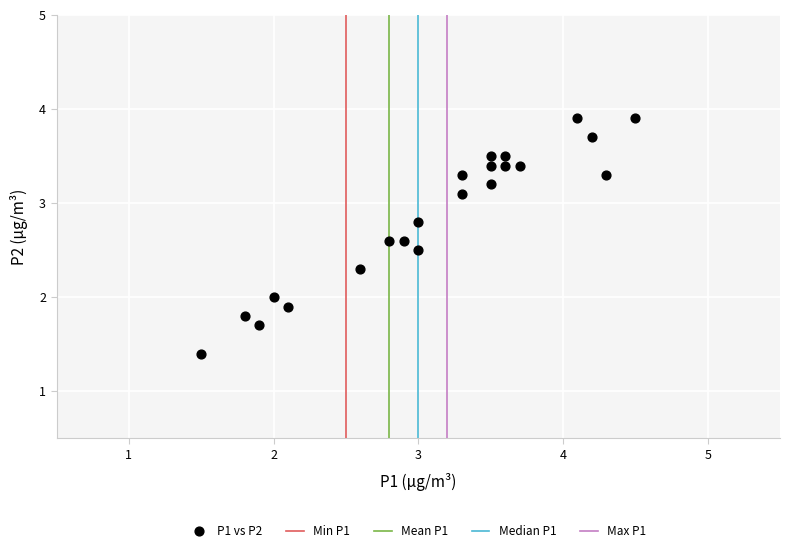

What is the range of X values (max minus min)?

3.0